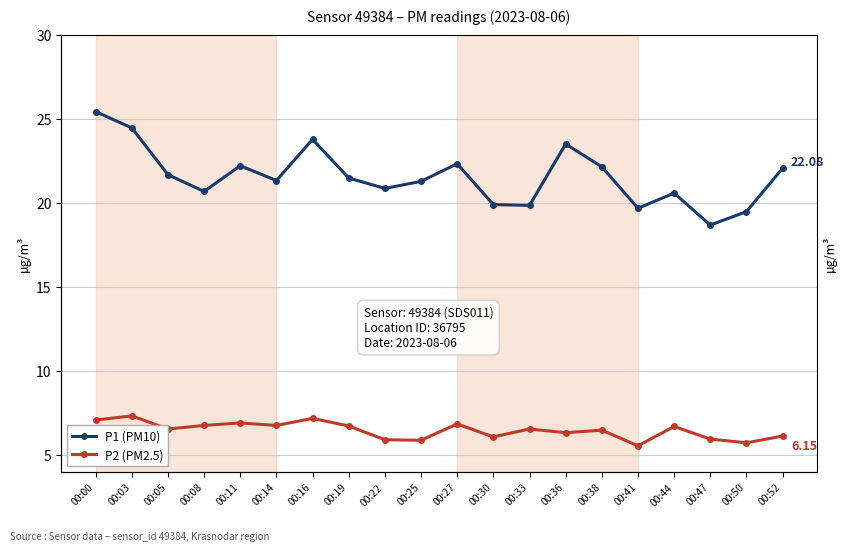

The value of P1 (PM10) at 00:11 is 22.2. True or false?

True